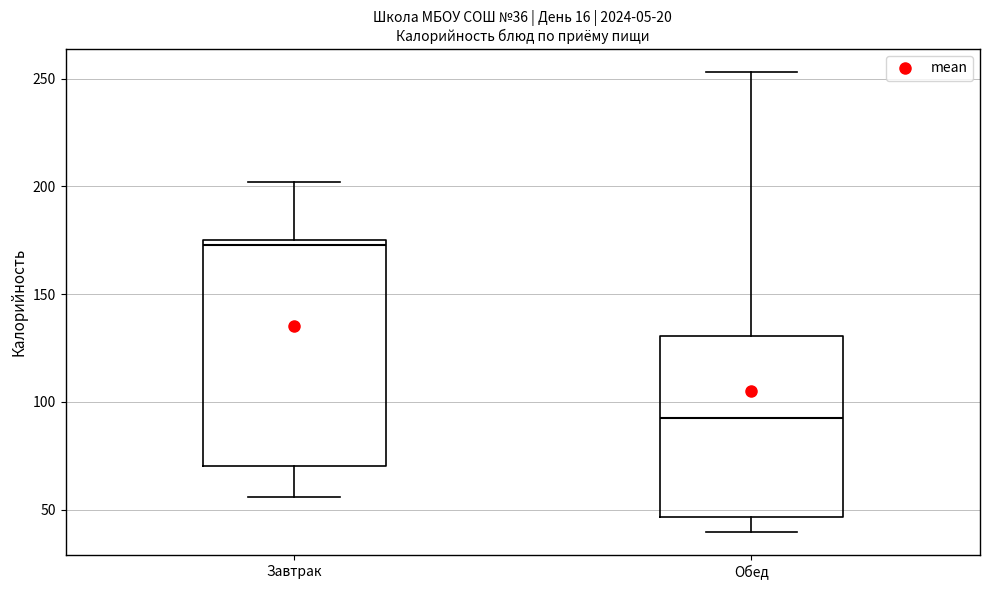

Comparing the boxes themselves (not the whiskers), which one is the tallest?

Завтрак